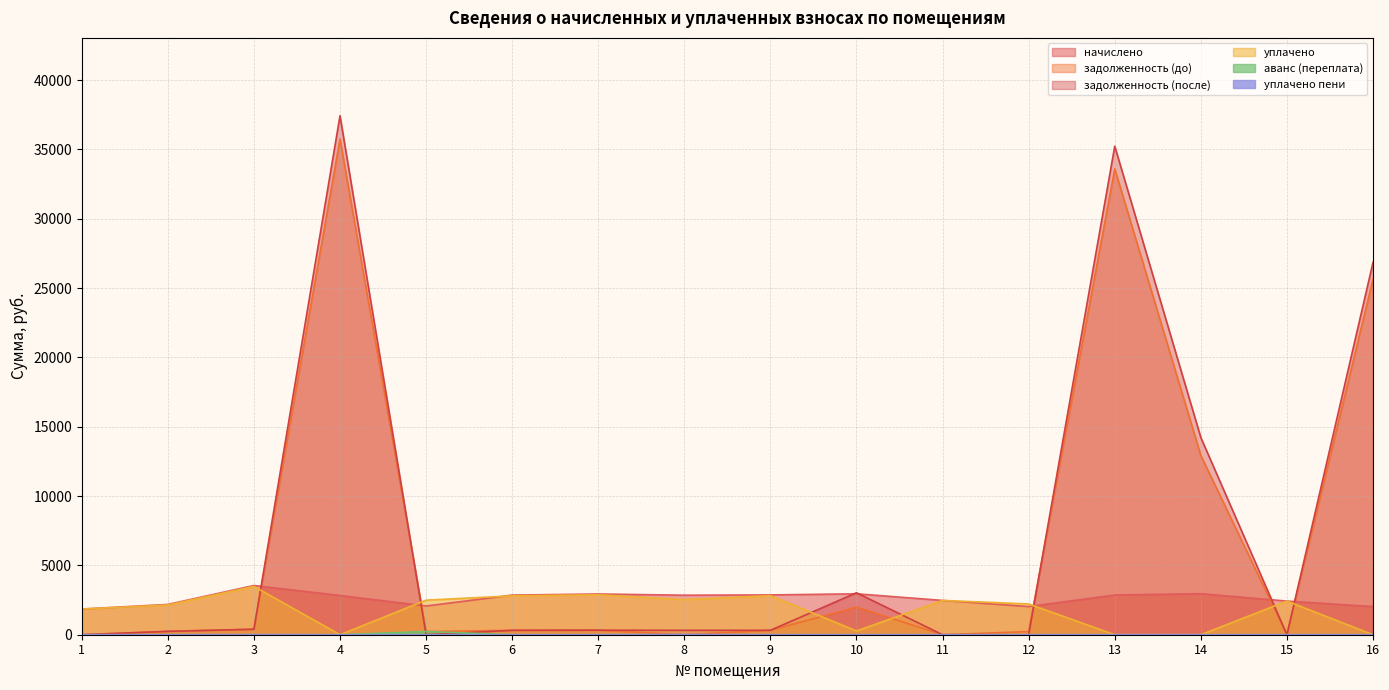

What is the spread (max minus min) of values at 4?

37428.4